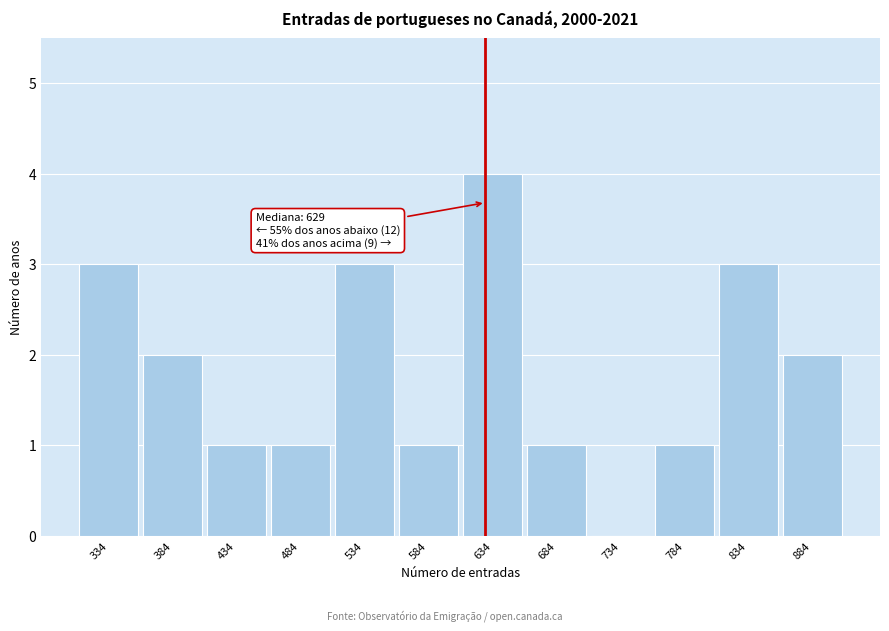

Which range on the x-axis has the tallest bar?

610 to 660